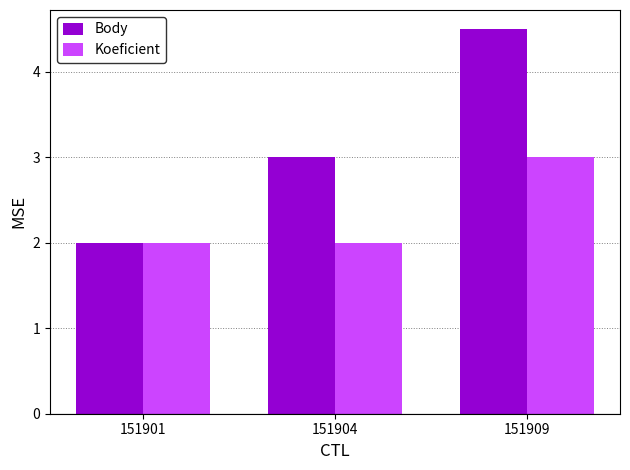

How many bars are there in total?

6